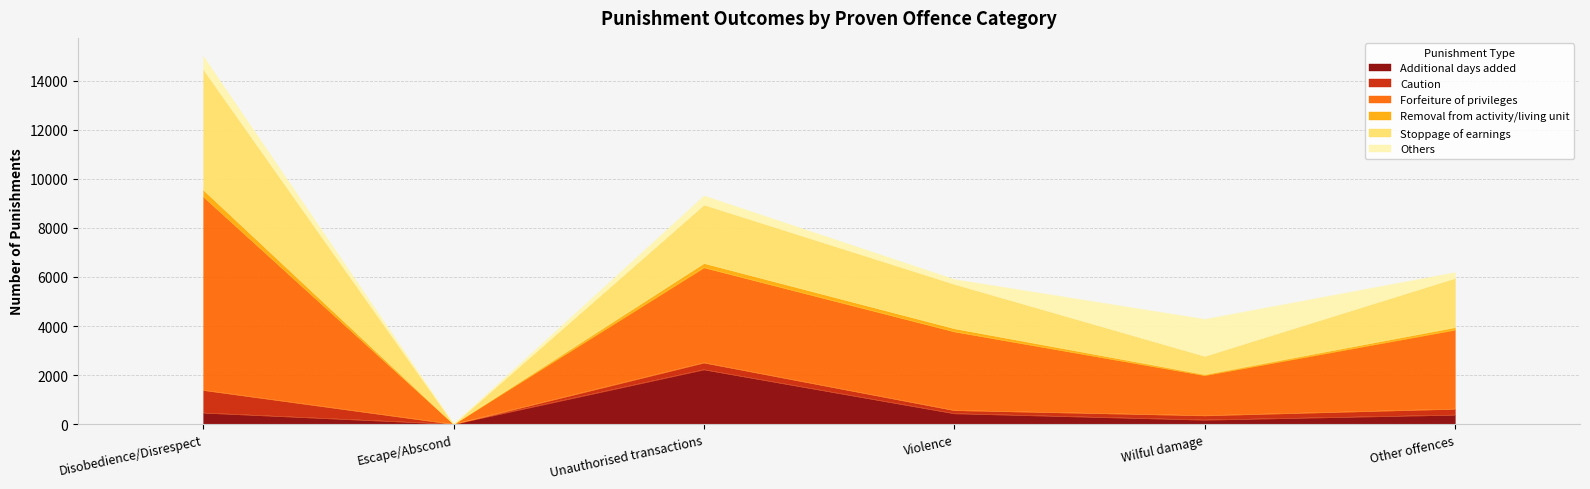

What is the total value across all series at Escape/Abscond?

12